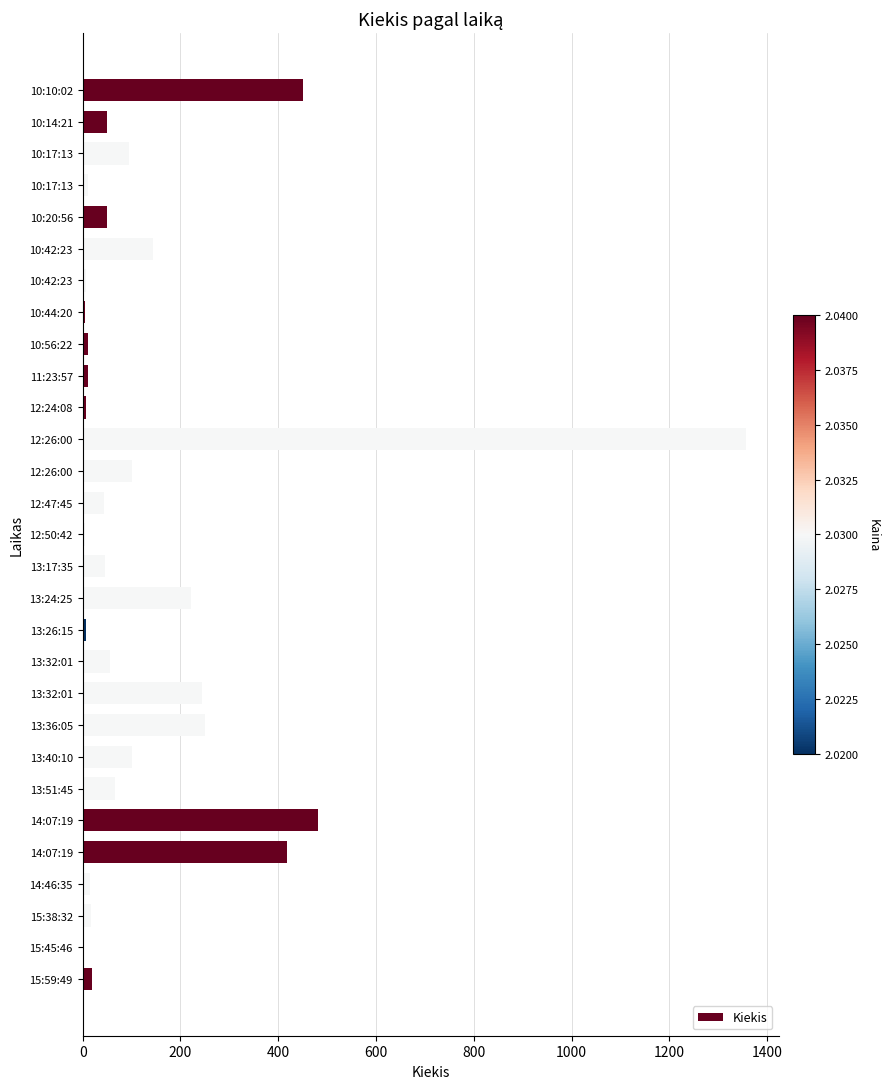

How many distinct data groups are displayed?

1